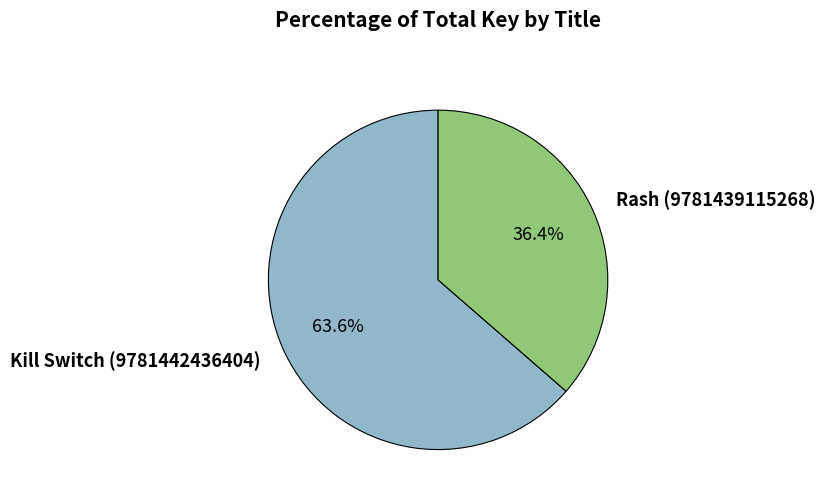

What percentage is the Rash (9781439115268) slice, to the nearest percent?

36%